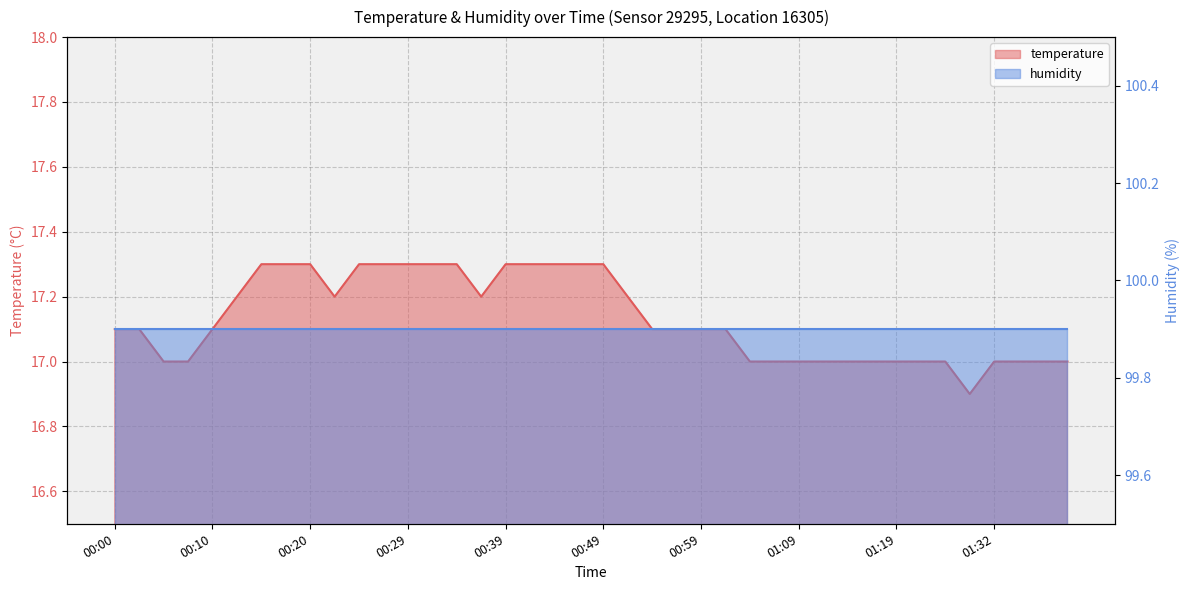

What is the smallest value displayed?

16.9